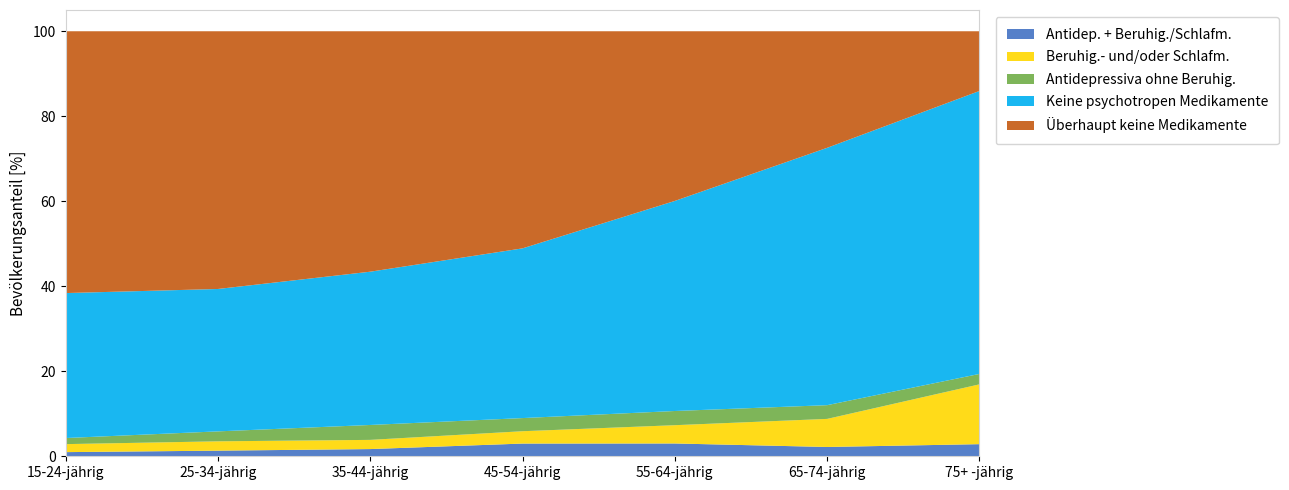

Reading right to left, what are all the values shown in this chart?

Antidep. + Beruhig./Schlafm.: 2.9	2.2	3.0	3.0	1.7	1.3	1.0
Beruhig.- und/oder Schlafm.: 14.1	6.6	4.3	2.9	2.2	2.2	1.9
Antidepressiva ohne Beruhig.: 2.5	3.2	3.3	3.1	3.5	2.3	1.4
Keine psychotropen Medikamente: 66.6	60.6	49.4	39.9	36.1	33.5	34.1
Überhaupt keine Medikamente: 14.0	27.4	39.9	51.1	56.6	60.6	61.6